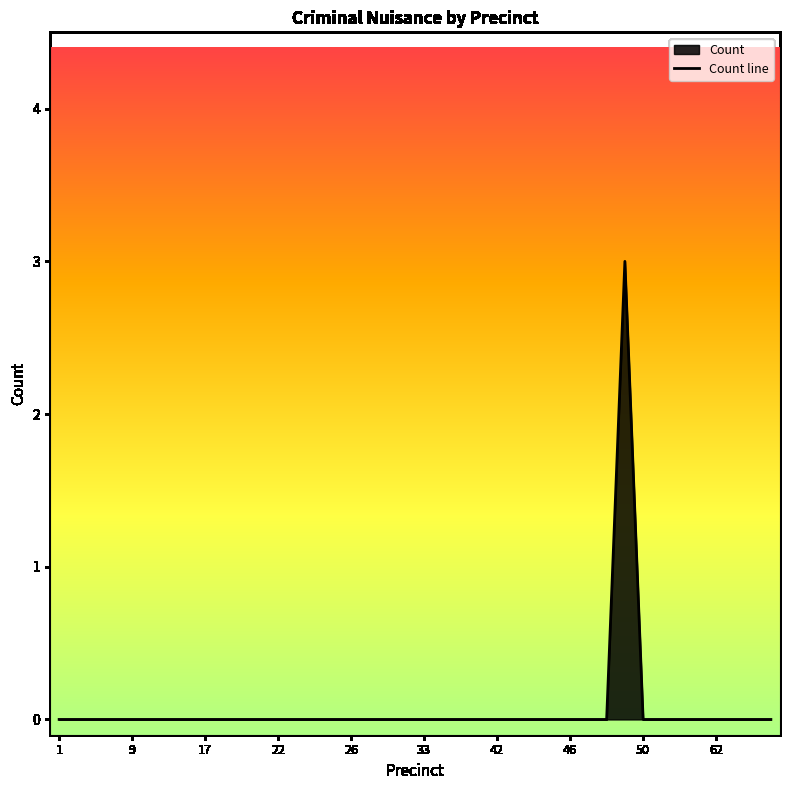

What is the difference between the maximum and minimum values?

3